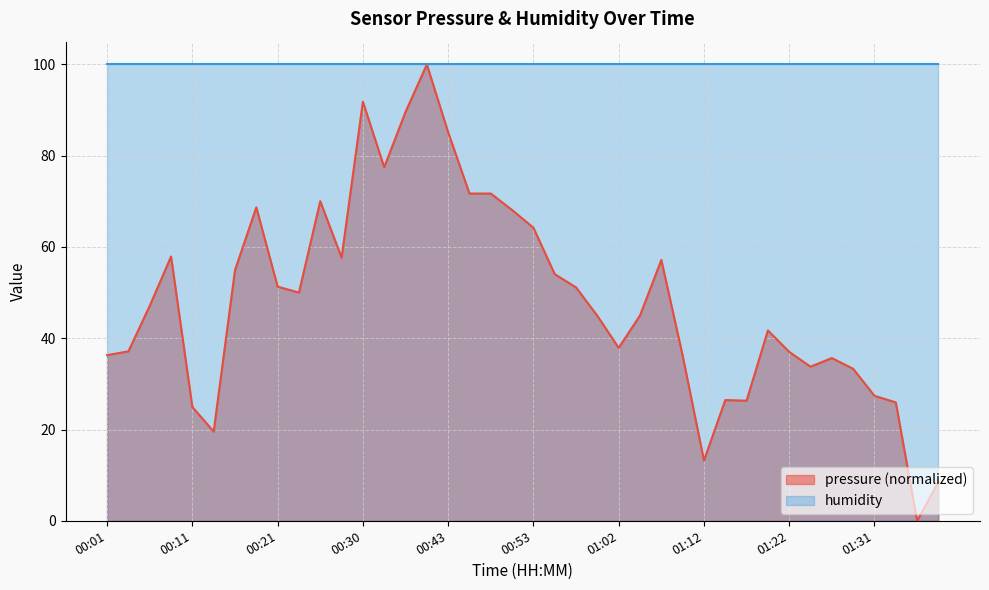

What is the average value?

48.3